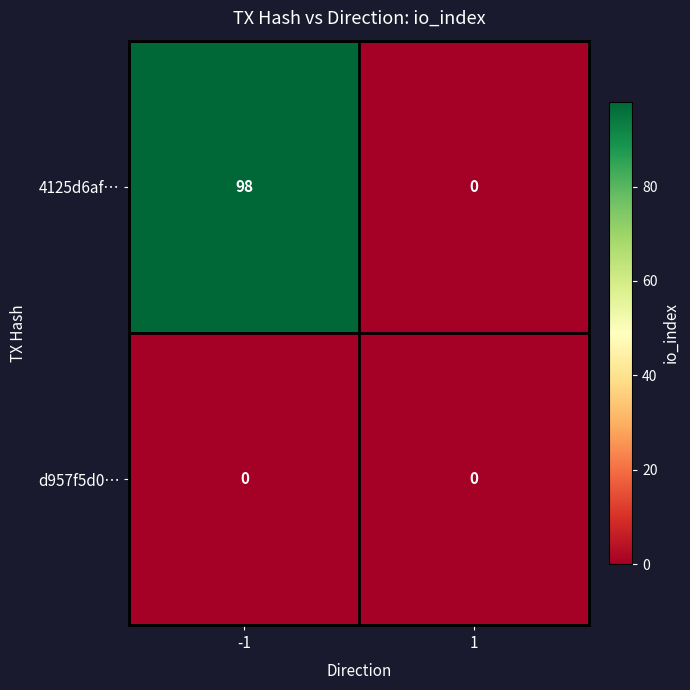

Reading left to right, extract all data points from this chart.

4125d6af…: -1=98	1=0
d957f5d0…: -1=0	1=0